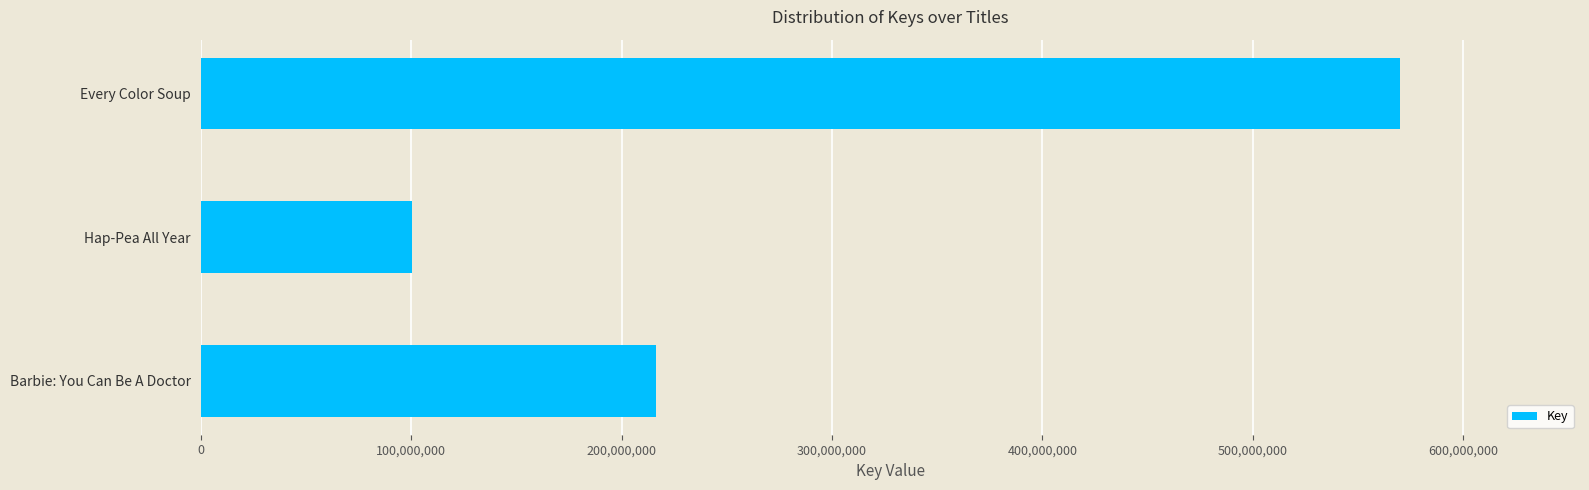

What is the change in value from Barbie: You Can Be A Doctor to Every Color Soup?

+353705002